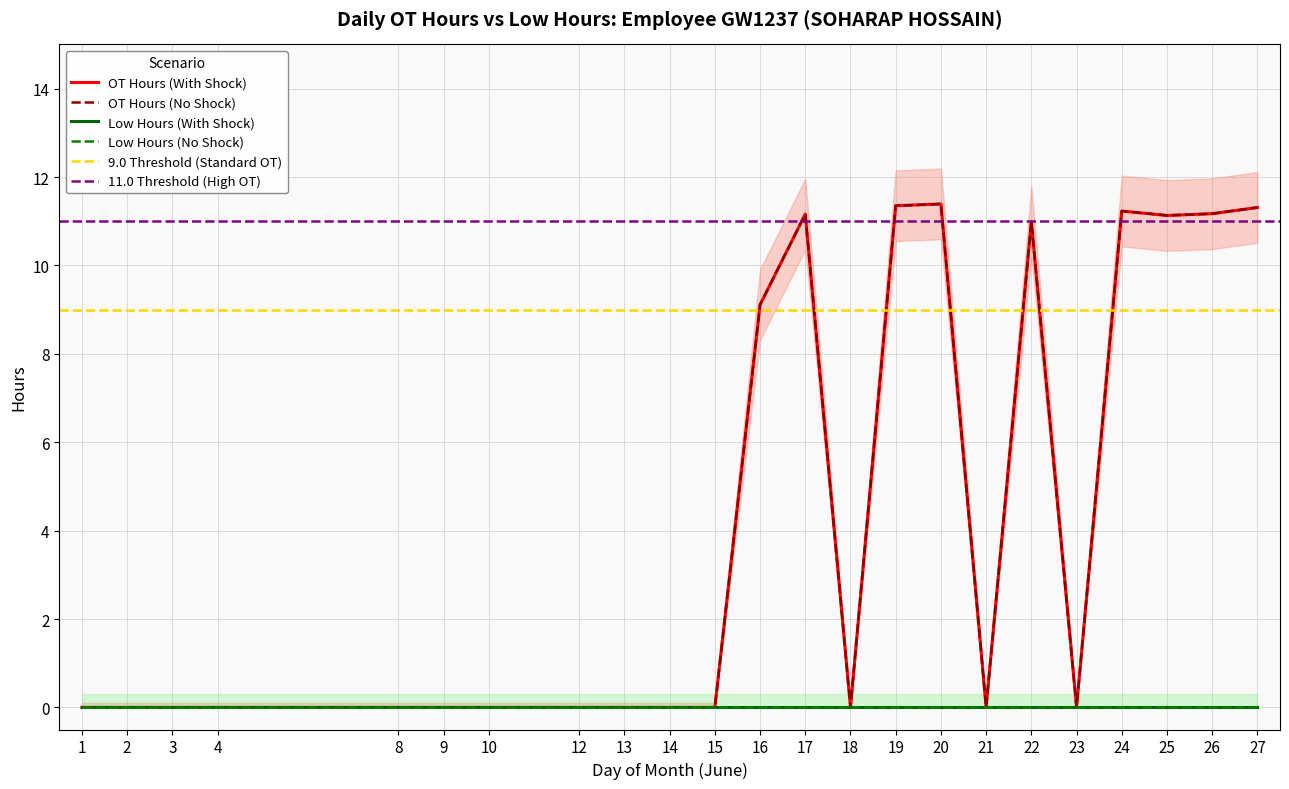

At which label is the value closest to 5?

16